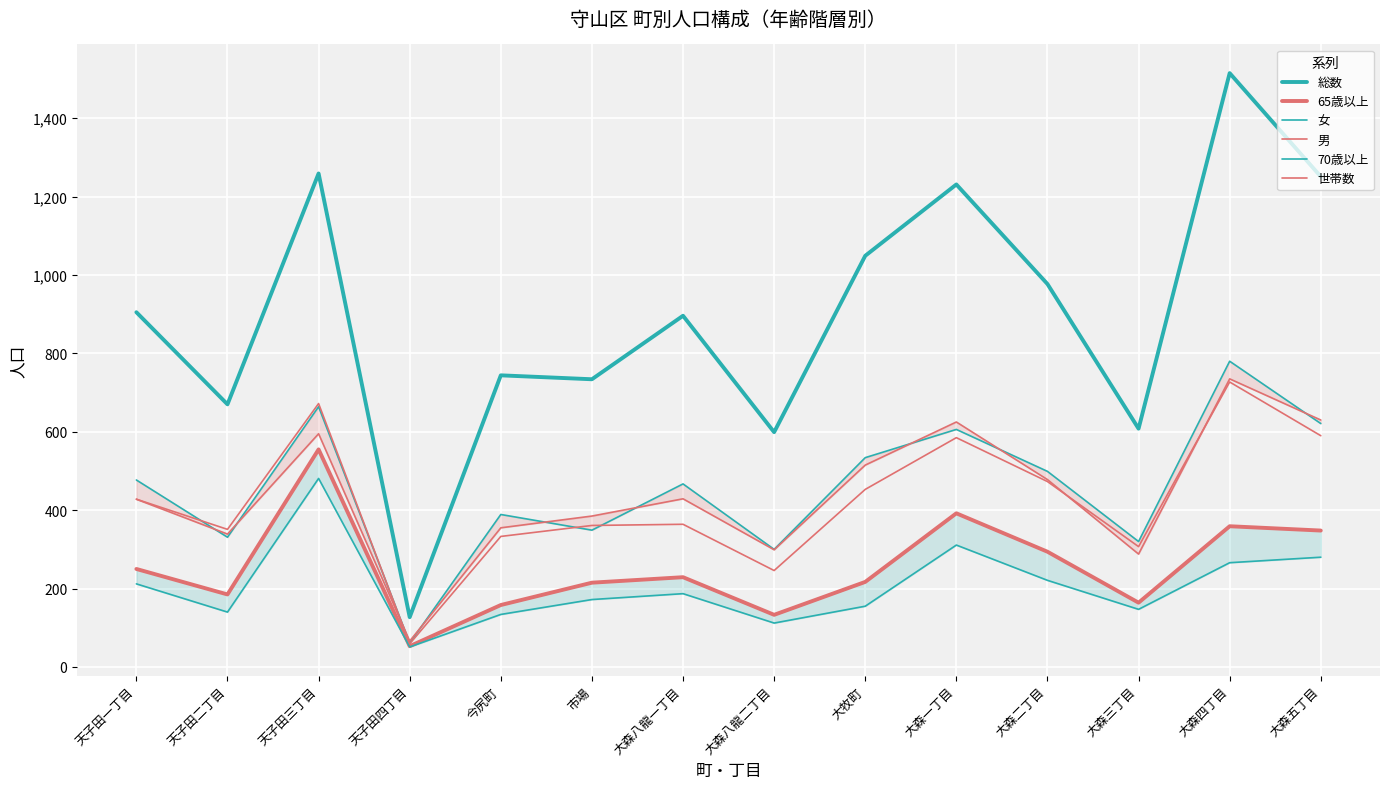

Between 市場 and 大森二丁目, which series saw the biggest shift?

総数